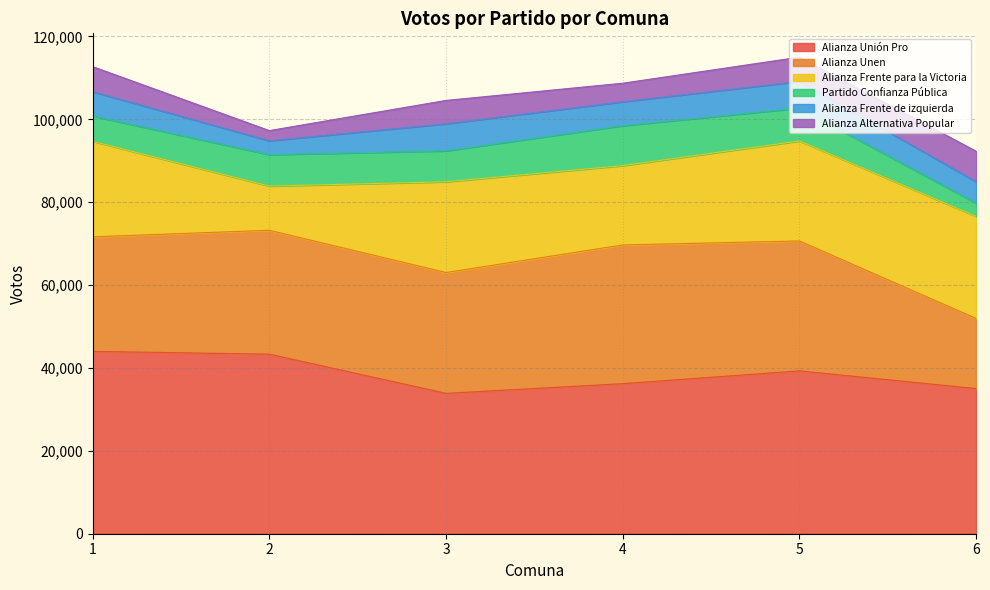

What is the maximum value for Alianza Frente para la Victoria?

24616